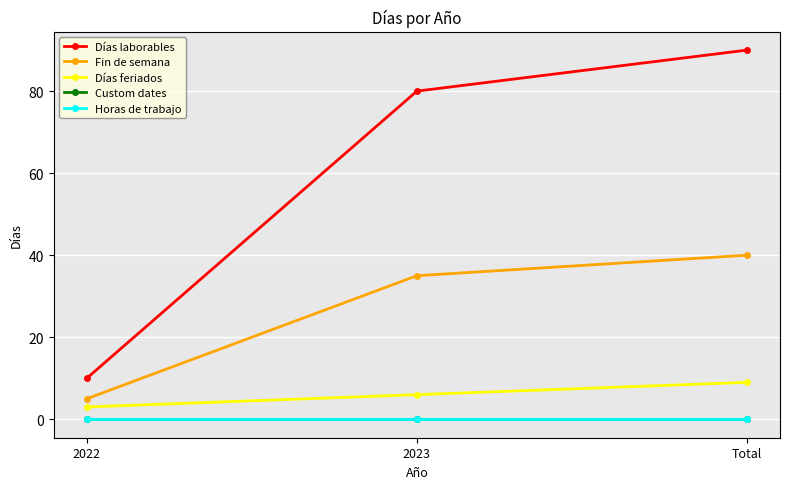

Is the value of Horas de trabajo at 2023 greater than the value of Fin de semana at Total?

No